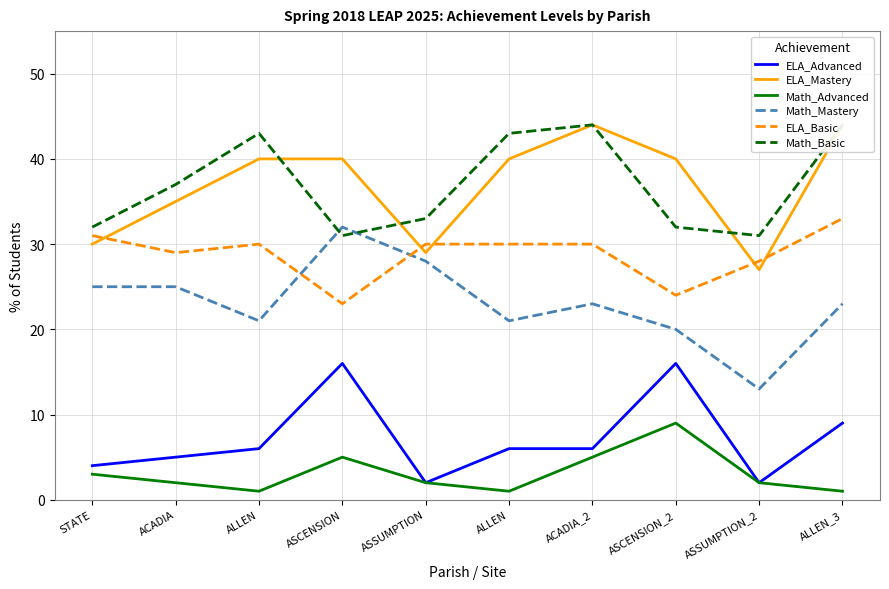

Which series has the largest total across all categories?

Math_Basic